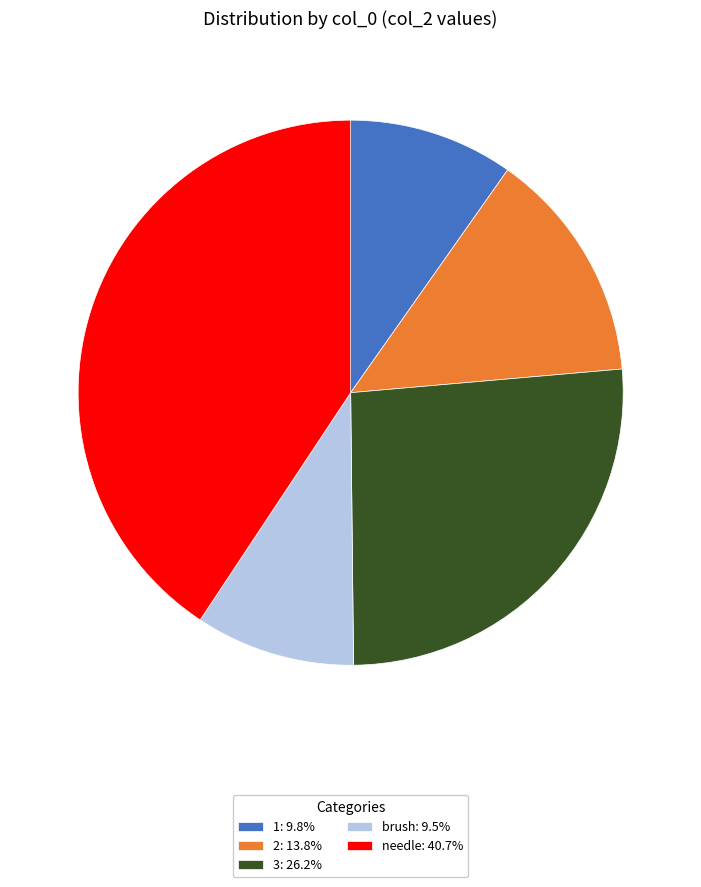

Approximately how many times larger is the value at needle compared to 3?

1.6